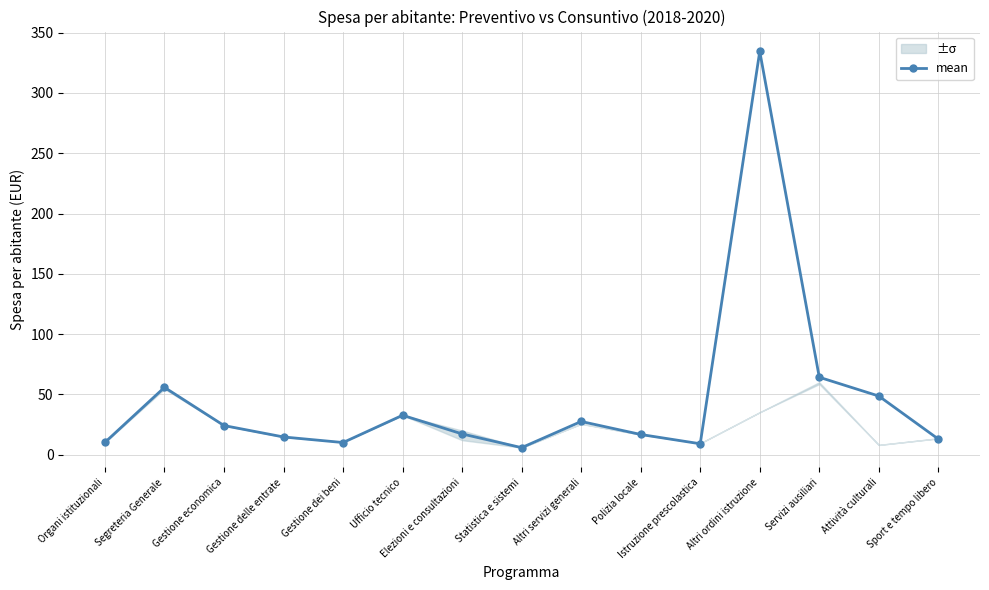

Is it true that the value at Servizi ausiliari is 64.2?

True